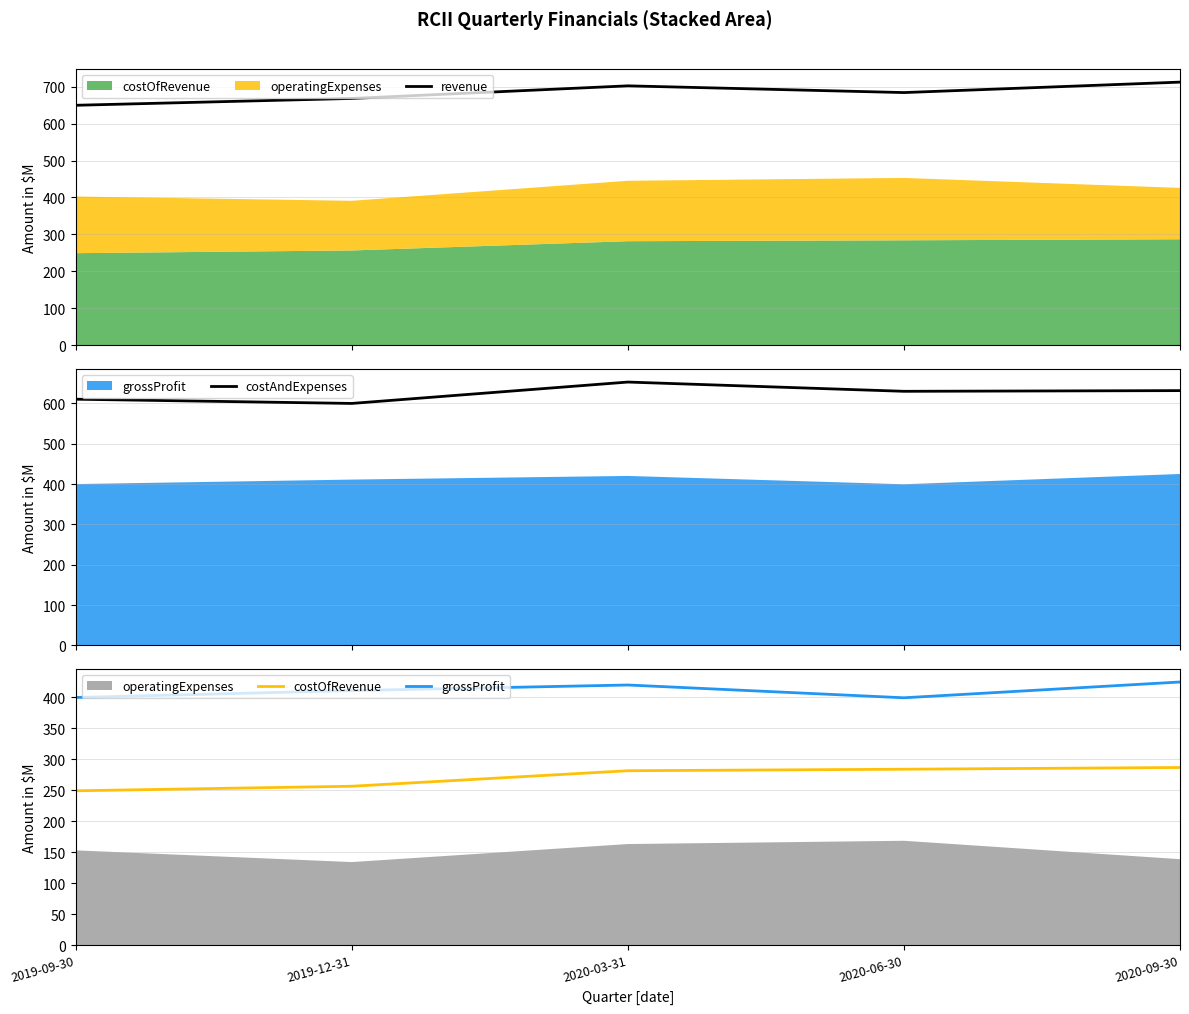

At which label is costAndExpenses closest to 626?

2020-06-30